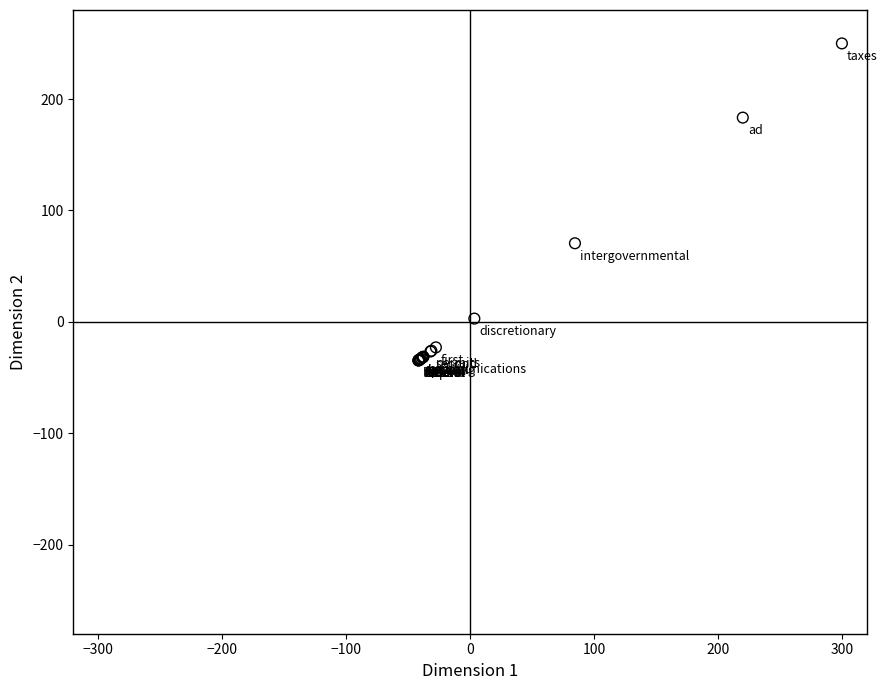

What Y value in the scatter plot is closest to 107?

70.6